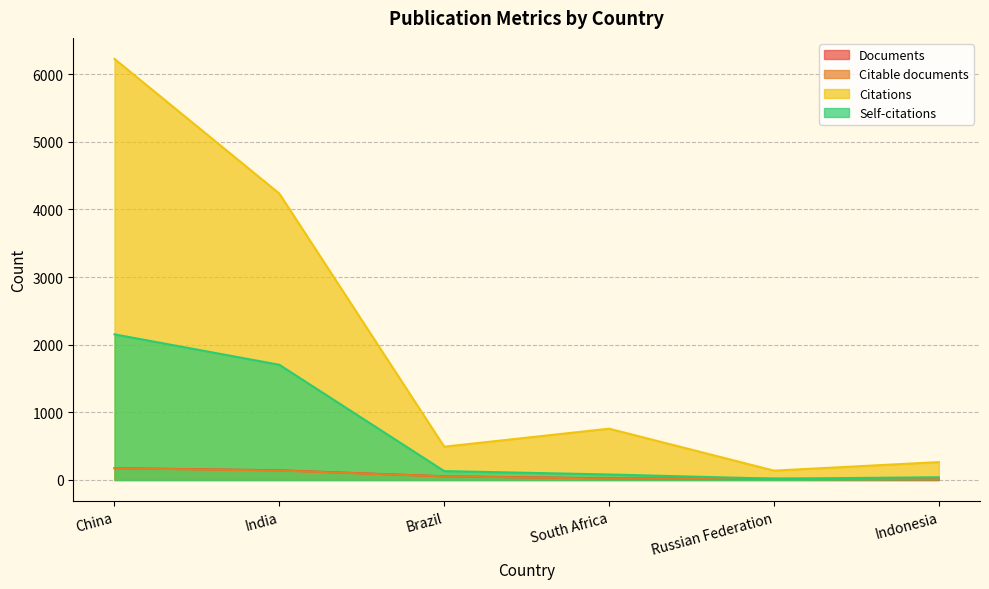

True or false: Self-citations and Citations cross at least once.

False